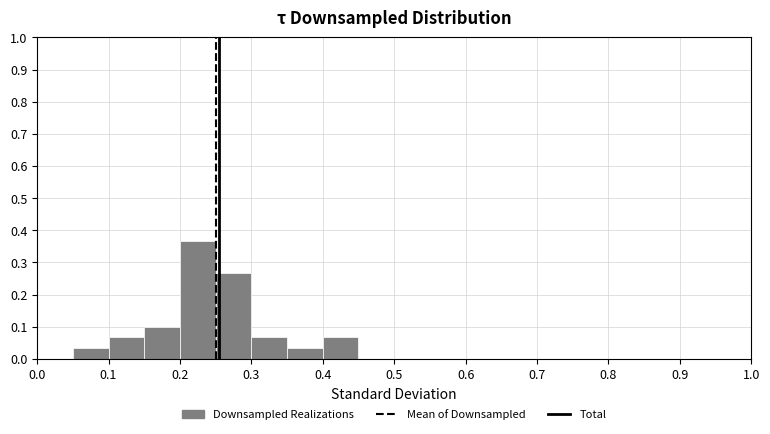

Reading left to right, list every bar in this chart as the range it spans on the x-axis followed by its height. The values are not printed on the chart, so give them approximately, as read against the axis.

0.00 to 0.05: 0
0.05 to 0.10: 0.03
0.10 to 0.15: 0.07
0.15 to 0.20: 0.10
0.20 to 0.25: 0.37
0.25 to 0.30: 0.27
0.30 to 0.35: 0.07
0.35 to 0.40: 0.03
0.40 to 0.45: 0.07
0.45 to 0.50: 0
0.50 to 0.55: 0
0.55 to 0.60: 0
0.60 to 0.65: 0
0.65 to 0.70: 0
0.70 to 0.75: 0
0.75 to 0.80: 0
0.80 to 0.85: 0
0.85 to 0.90: 0
0.90 to 0.95: 0
0.95 to 1.00: 0